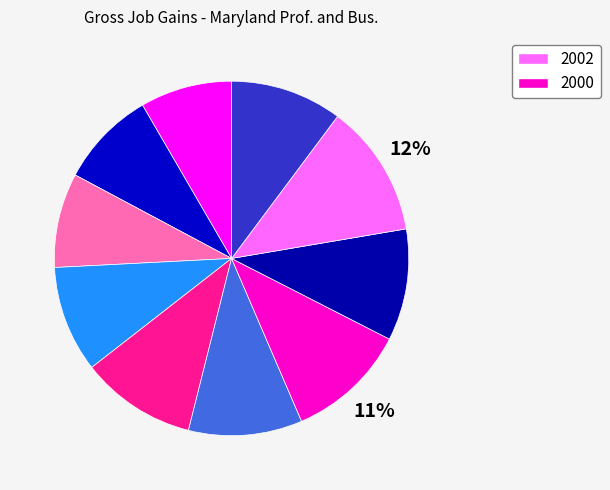

To the nearest percent, what is the difference between the largest and smallest slice percentages?

4%